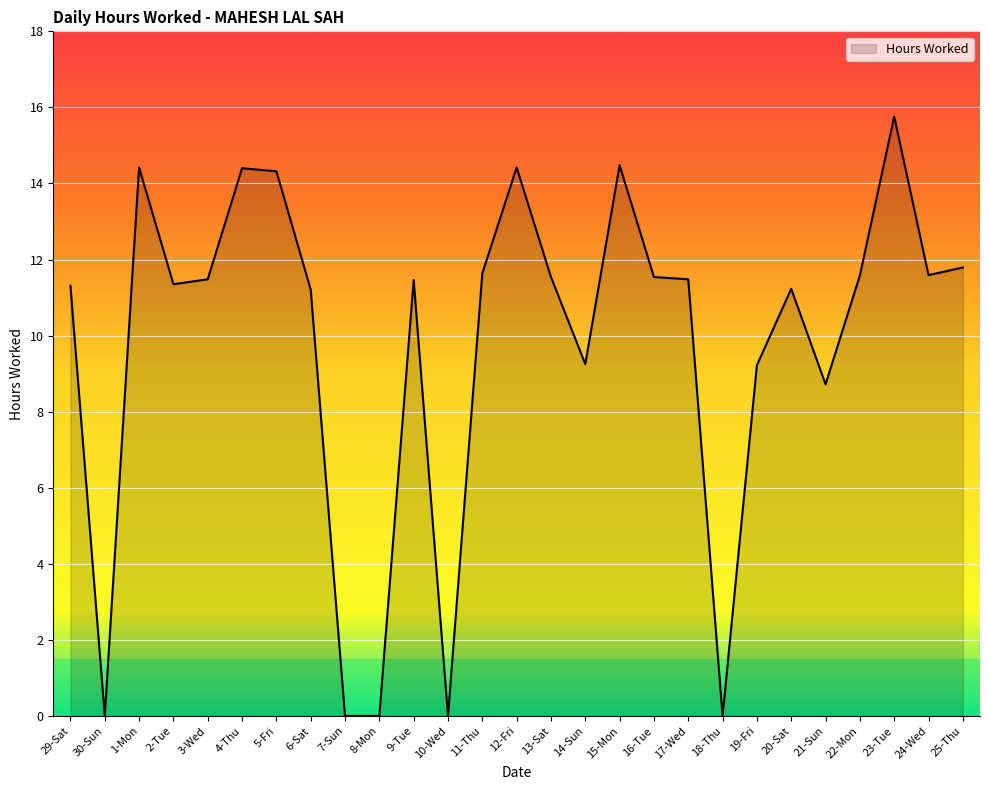

What position from the left is 22-Mon?

24